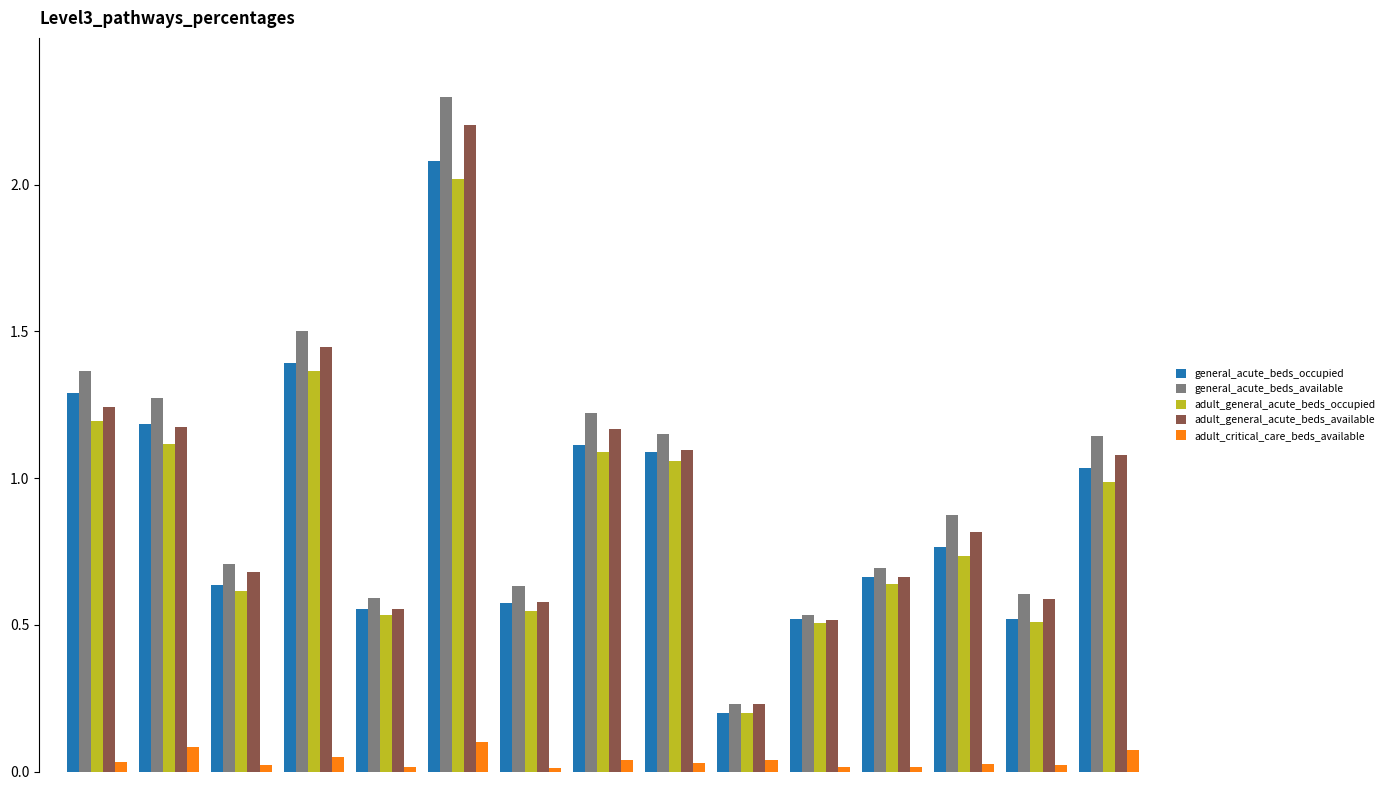

What is the difference between the maximum and second lowest values in the general_acute_beds_occupied series?

1.6